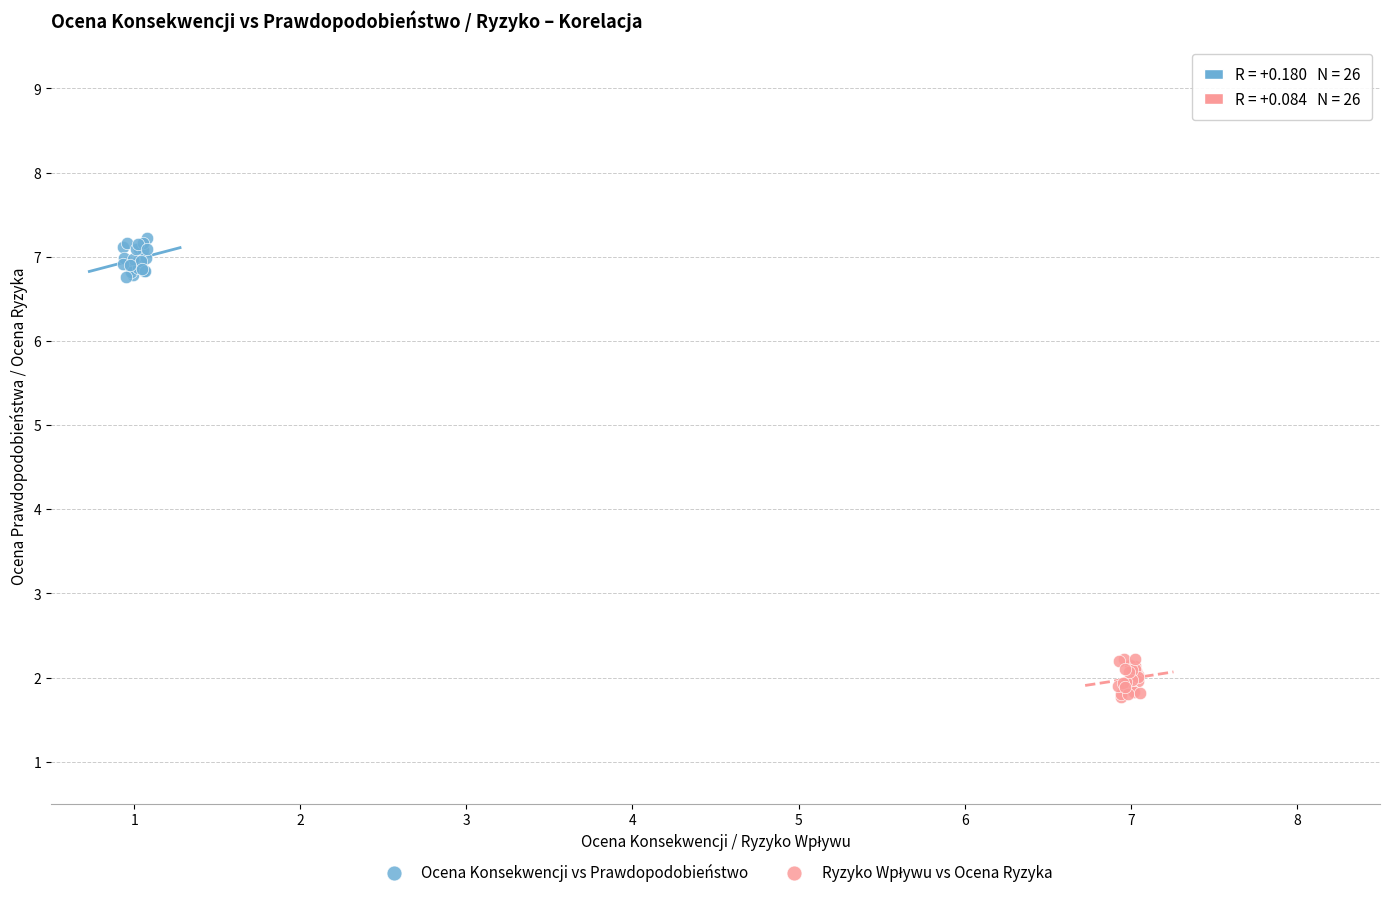

Which series reaches the maximum Y coordinate?

Ocena Konsekwencji vs Prawdopodobieństwo